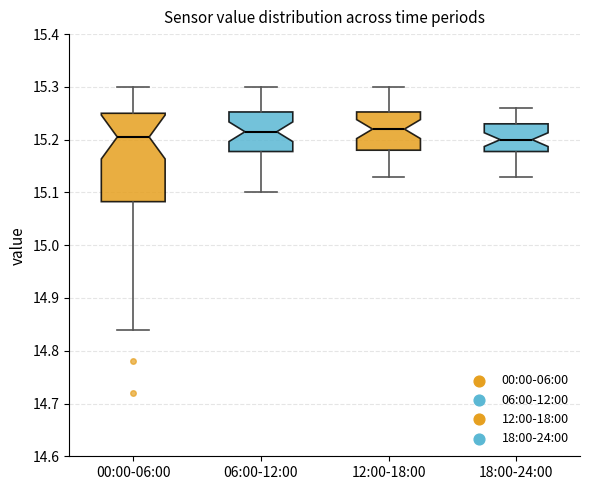

Which box is the tallest, from its lower edge to its upper edge?

00:00-06:00